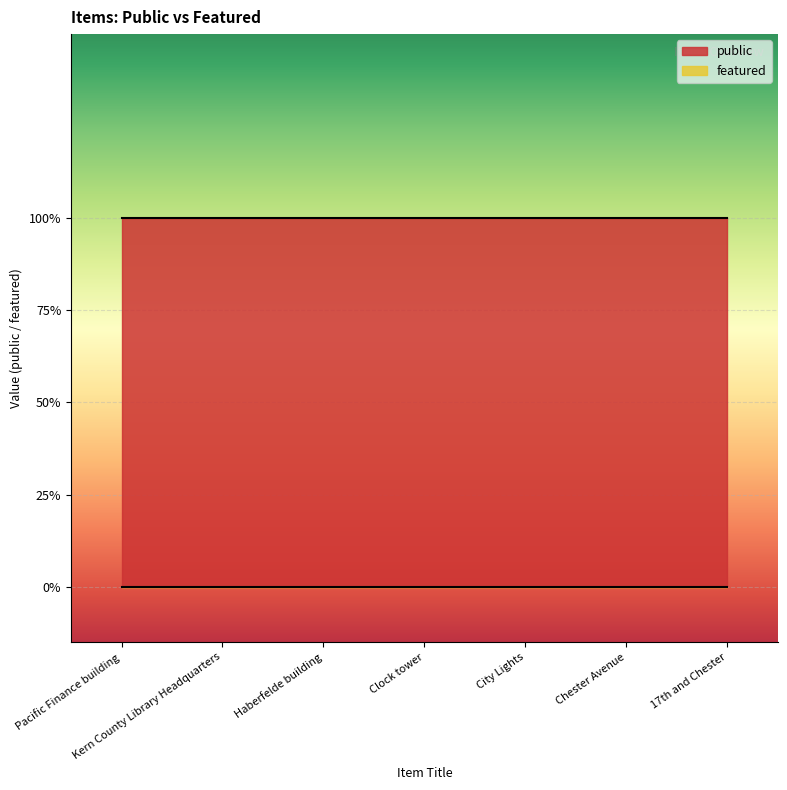

Which category has the highest value across all series?

Pacific Finance building